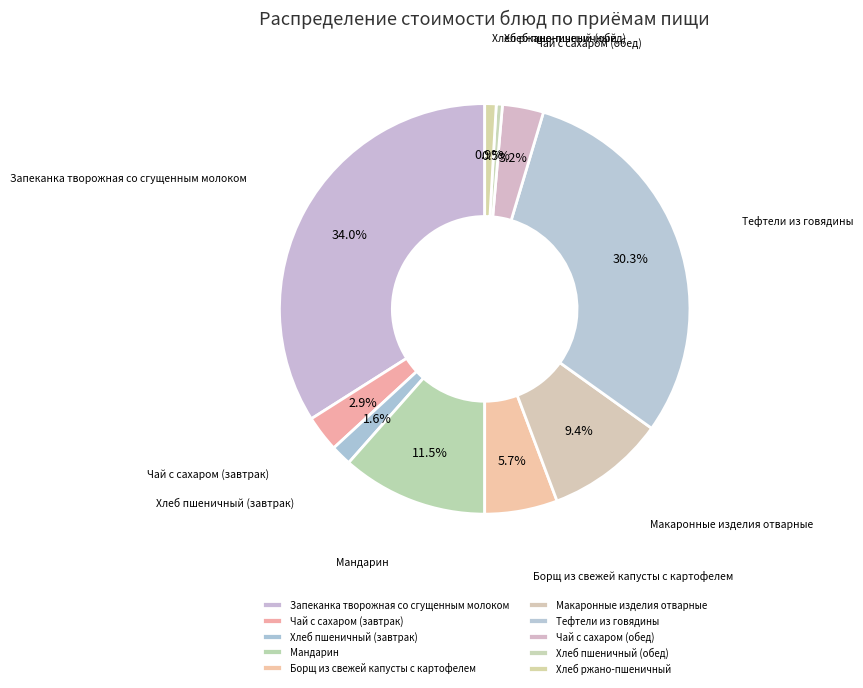

What is the total percentage of Хлеб пшеничный (завтрак) and Хлеб пшеничный (обед)?

2.1%